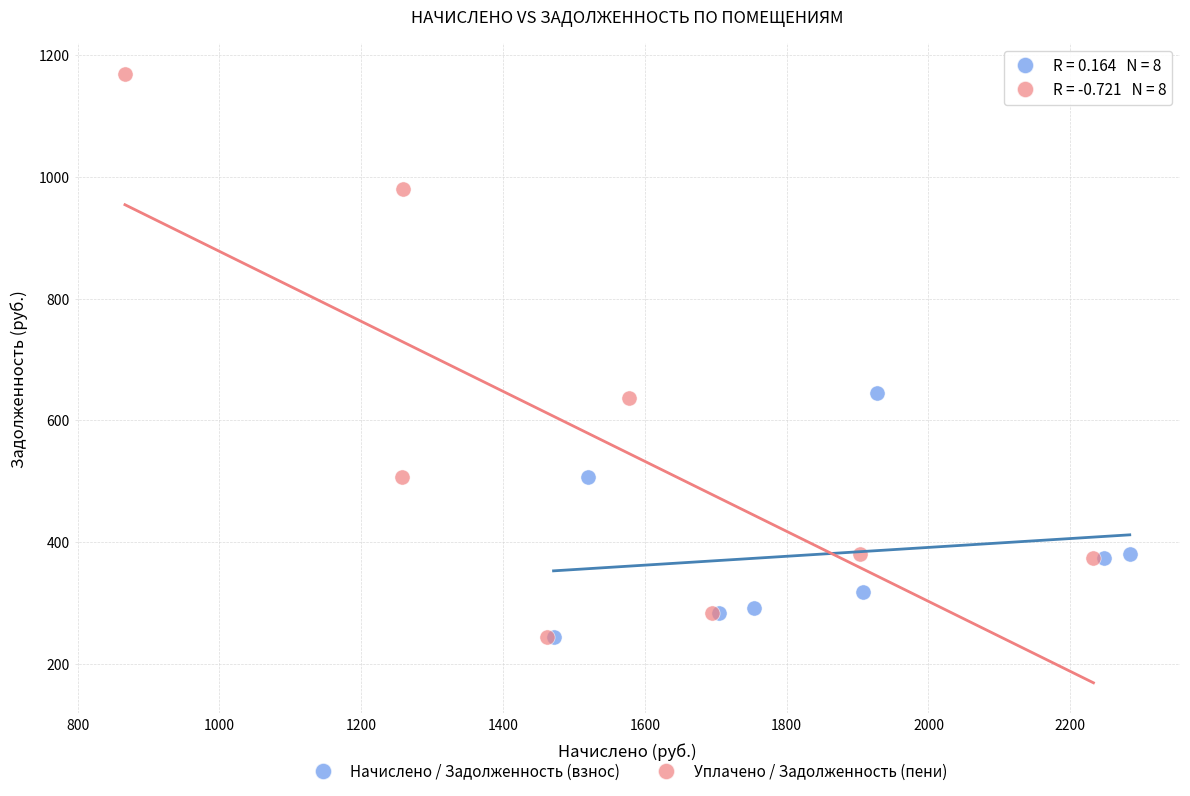

Which series has the largest Y range (max minus min)?

Уплачено / Задолженность (пени)